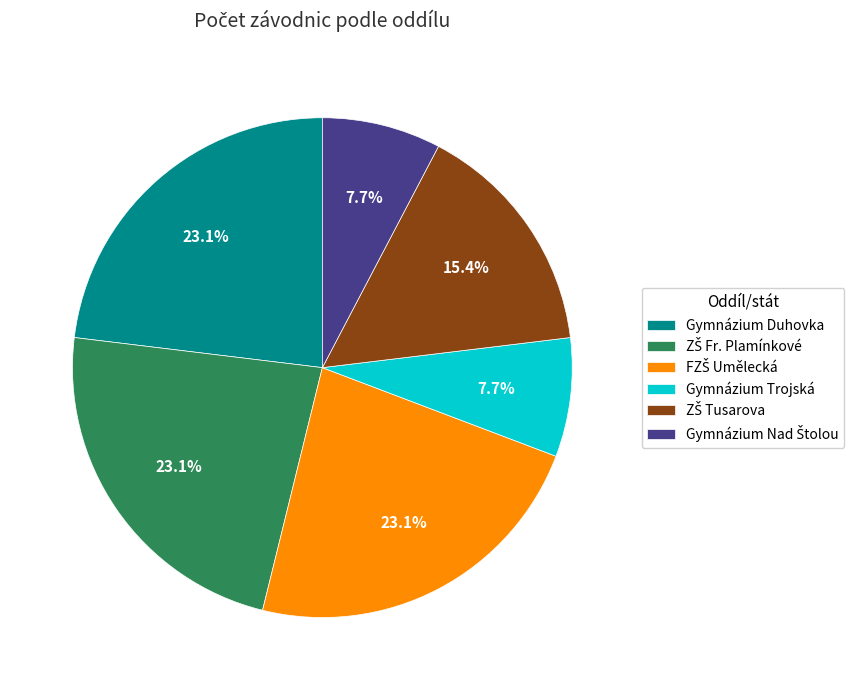

To the nearest percent, what is the average slice percentage?

17%